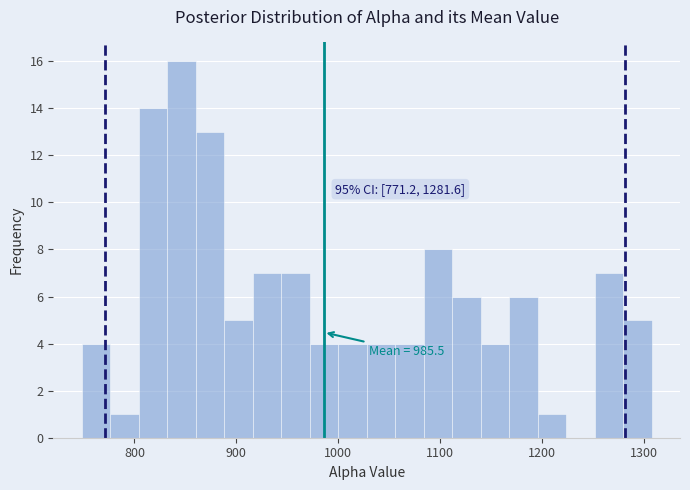

Read against the x-axis, roughly where is the centre of the tallest bar?

850